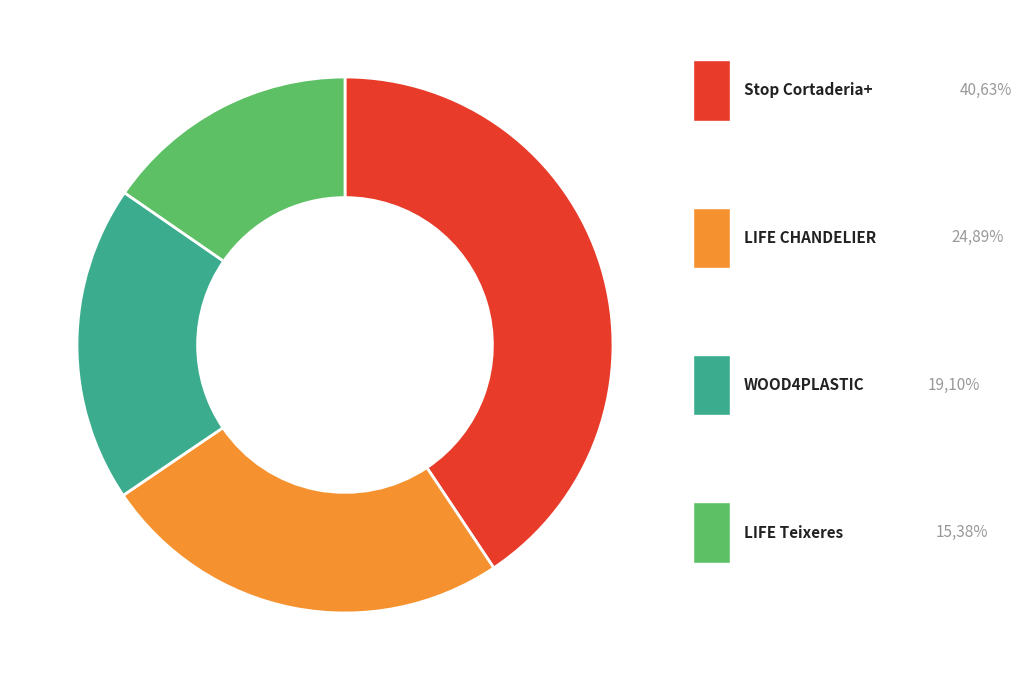

Does any single category account for the majority?

No